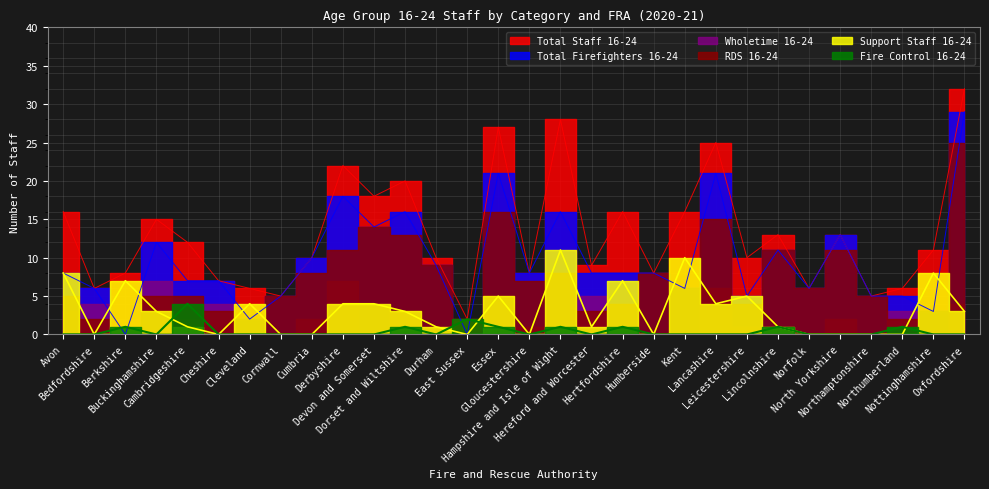

How many data points in Total Firefighters 16-24 are above 8?

12